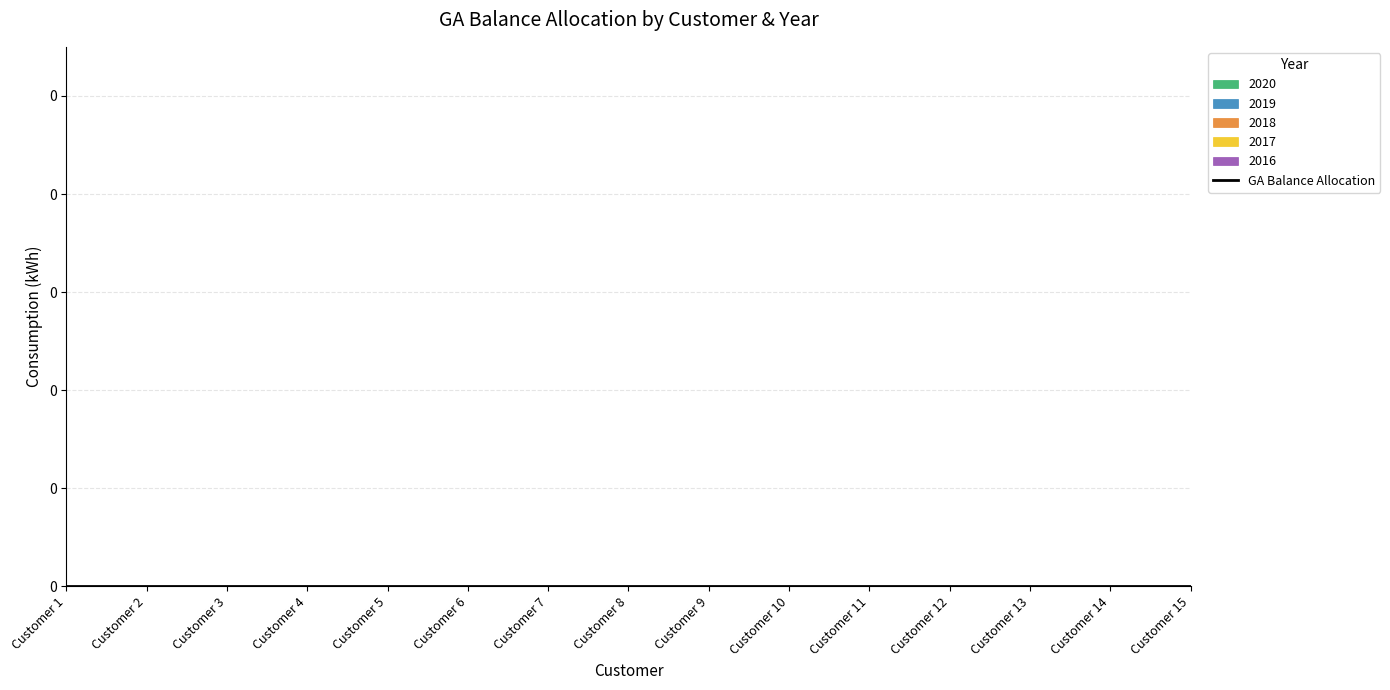

Does the chart display data point markers on the line(s)?

No